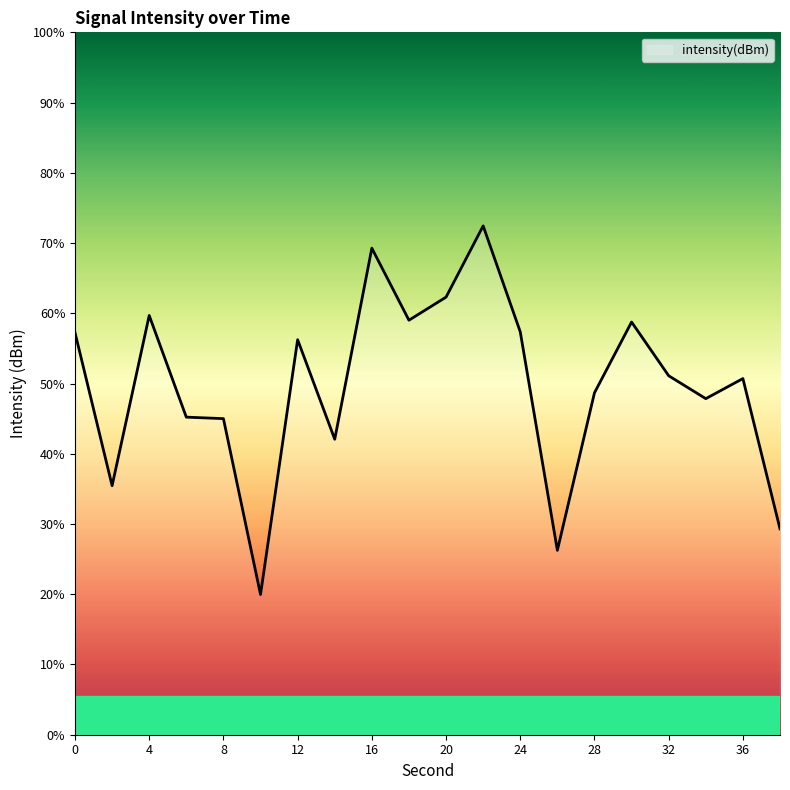

Rank the categories by value from lowest to highest.

10, 26, 38, 2, 14, 8, 6, 34, 28, 36, 32, 12, 0, 24, 30, 18, 4, 20, 16, 22